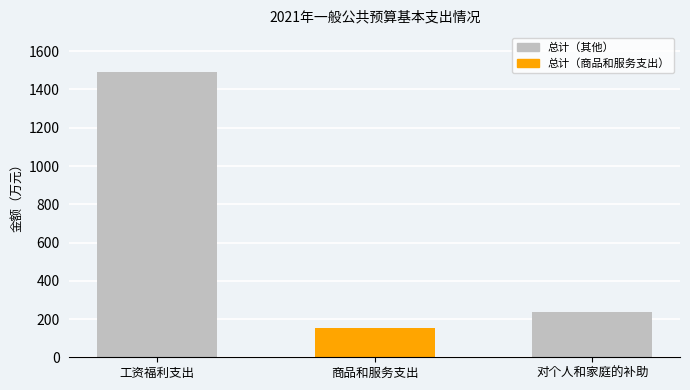

What is the sum of the values at 工资福利支出 and 商品和服务支出?

1645.0